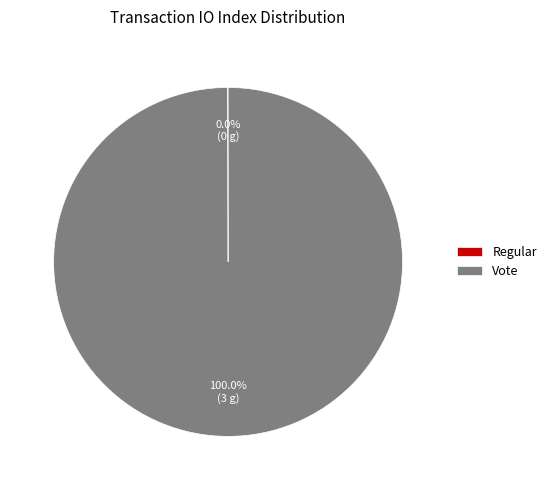

Which category has the biggest portion of the pie?

Vote